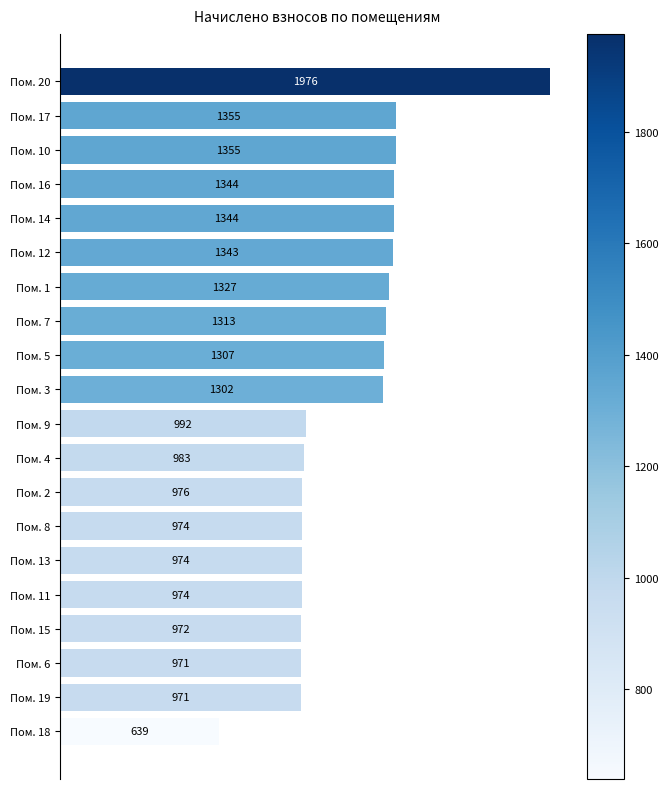

How many bars are there in total?

20